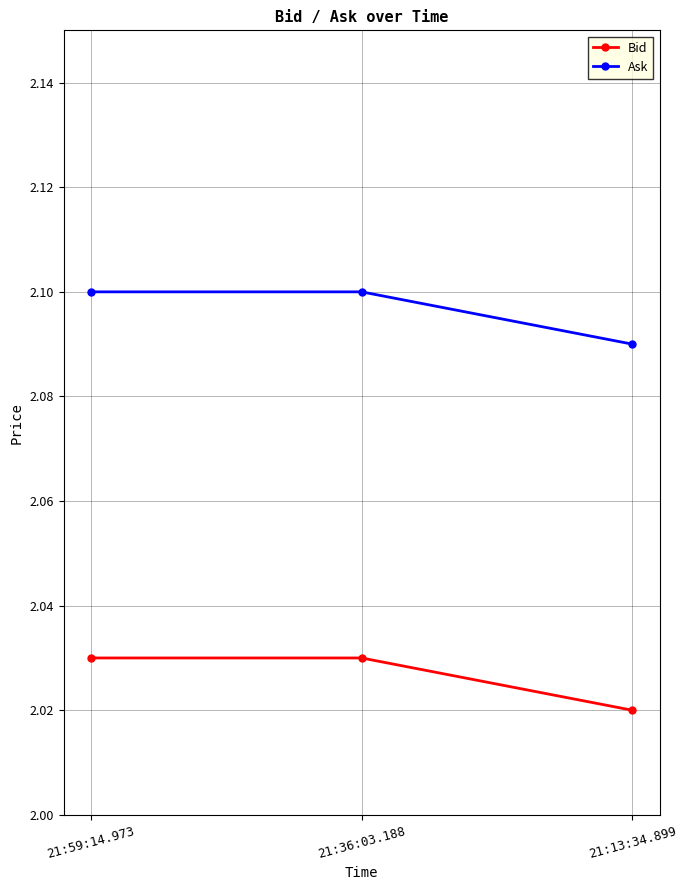

Rank the series by their maximum value, from highest to lowest.

Ask, Bid